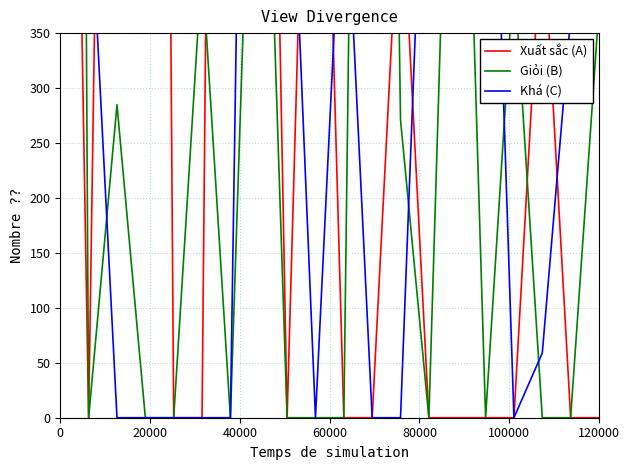

What is the average value of the Giỏi (B) series?

490.5